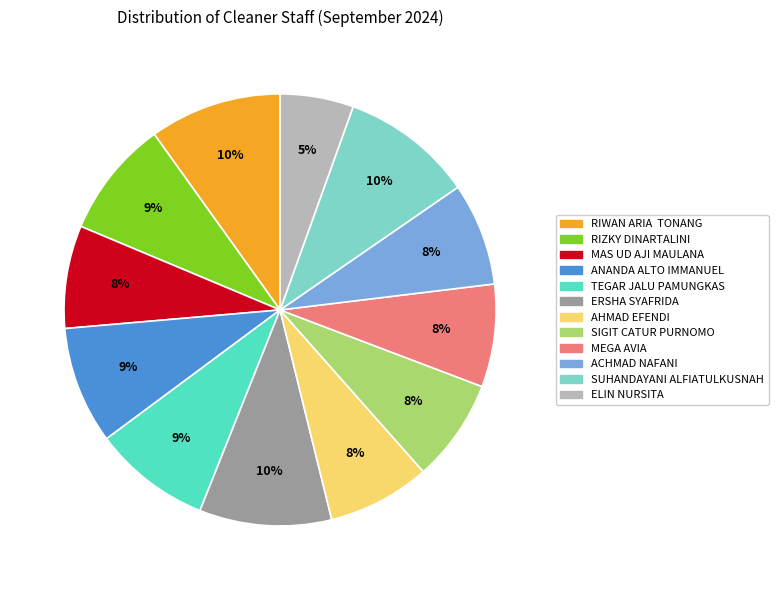

Which category has the smallest portion of the pie?

ELIN NURSITA